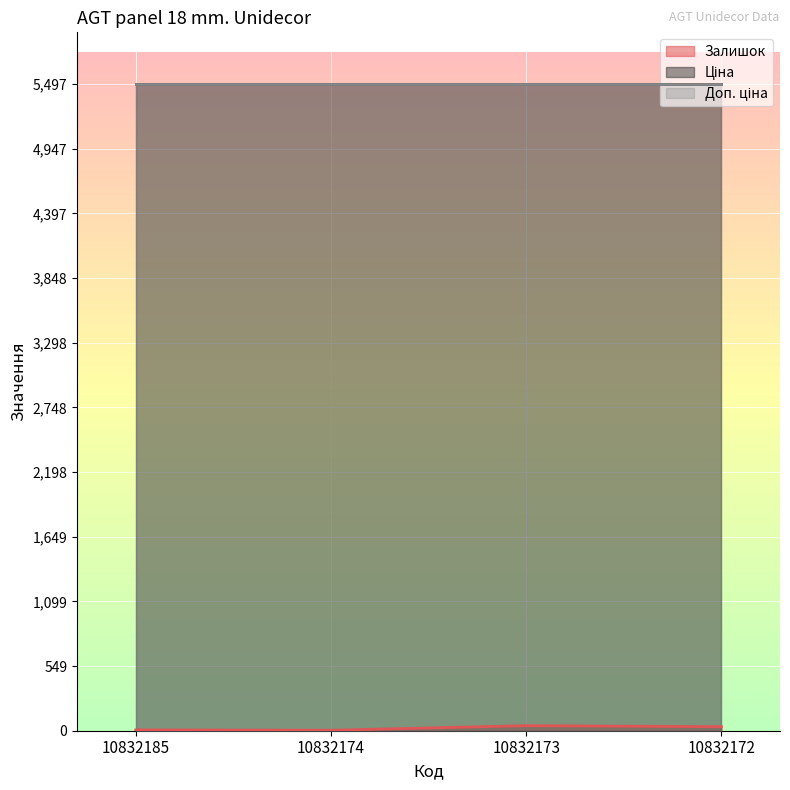

Reading left to right, transcribe all the data shown in this chart.

Залишок: 7.0	4.0	43.0	34.0
Ціна: 5497.3	5497.3	5497.3	5497.3
Доп. ціна: 5497.3	5497.3	5497.3	5497.3